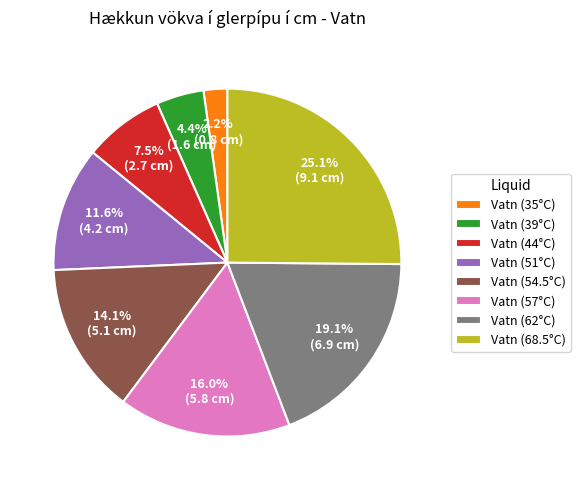

What percentage is the Vatn (51°C) slice, to the nearest percent?

12%